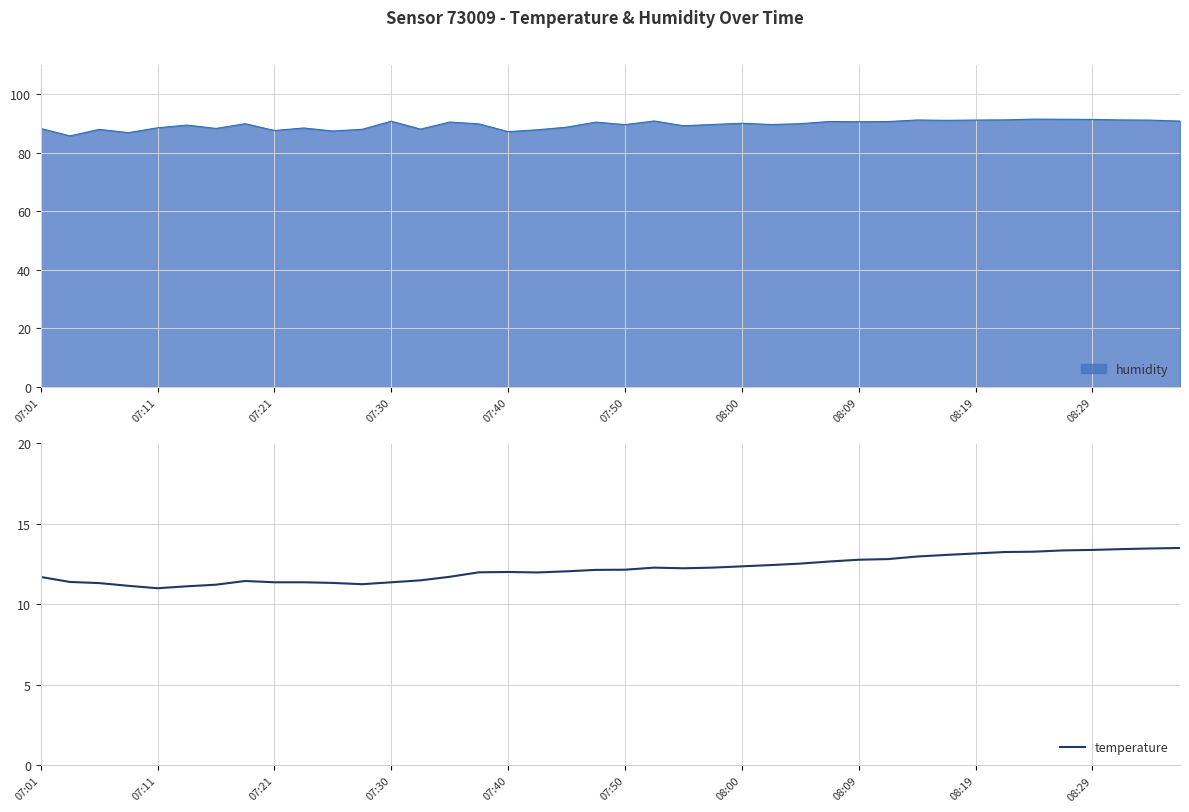

True or false: the data shows 6.8 at 08:00.

False